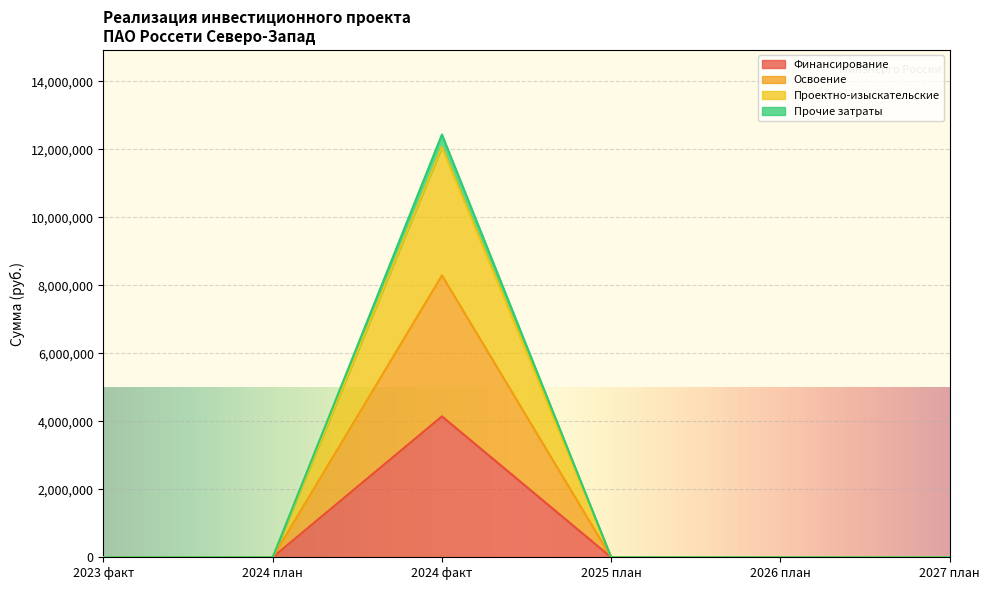

Which series has the widest spread of values?

Прочие затраты